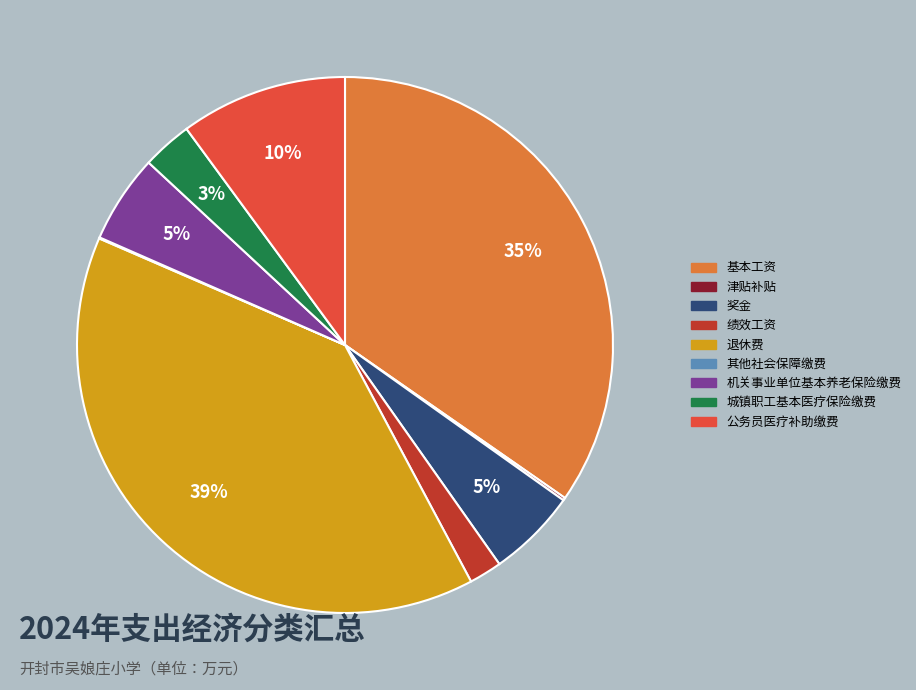

Which slice is the largest?

退休费